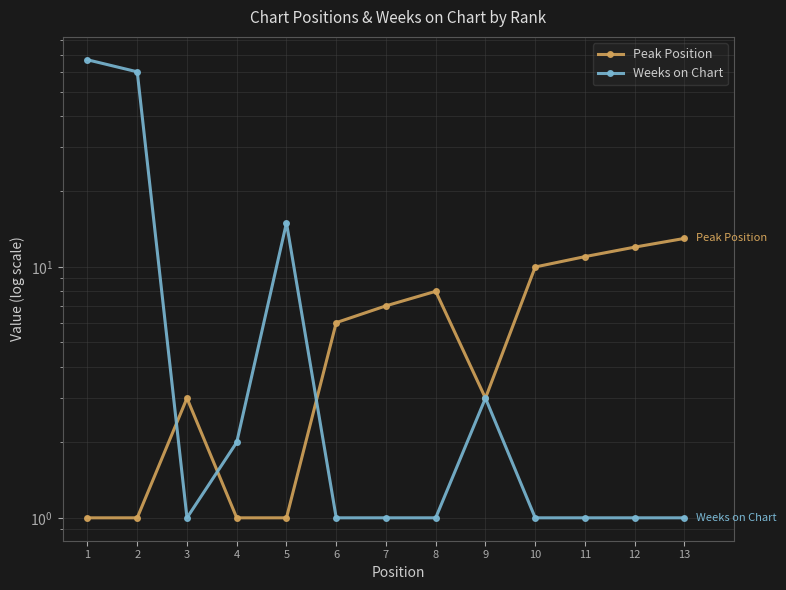

In Peak Position, how many points are lower than both neighbors (excluding endpoints)?

1